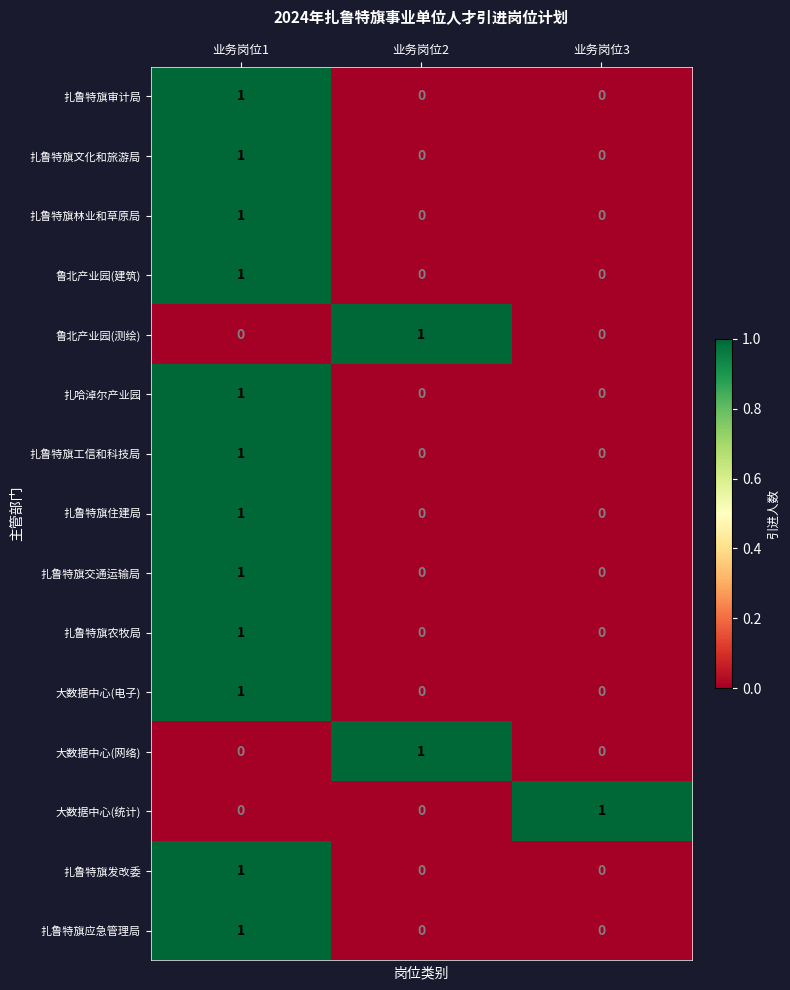

What is the spread (max minus min) of values at 业务岗位1?

1